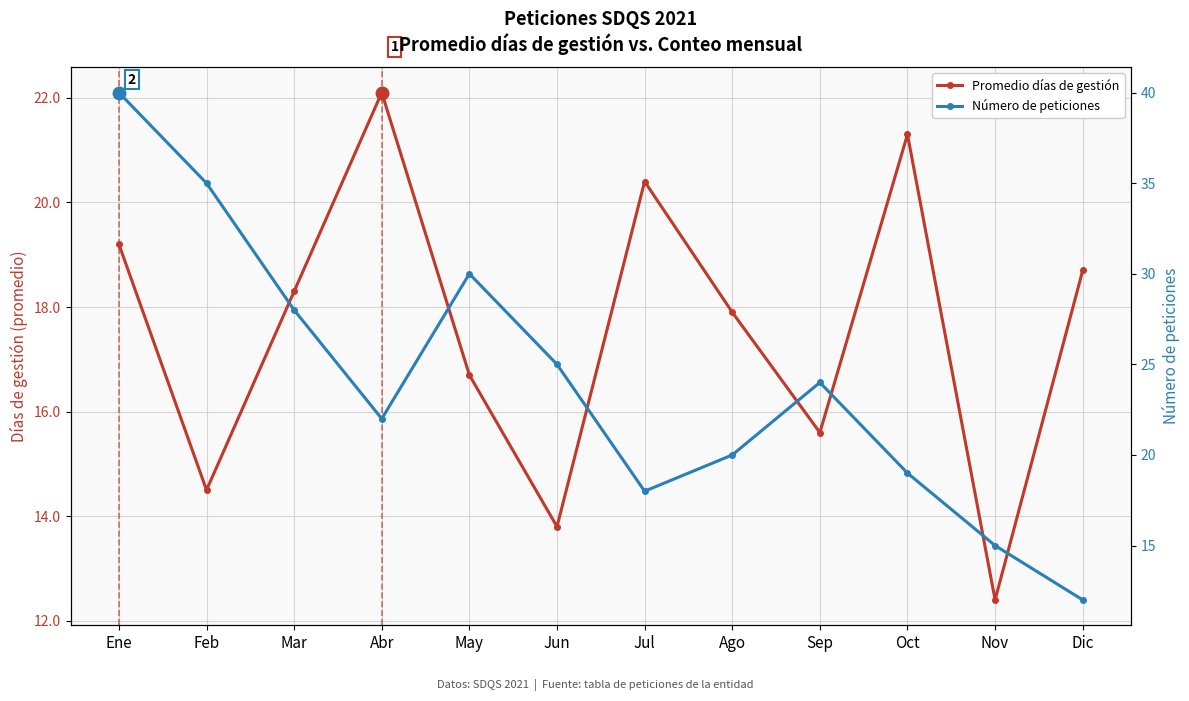

What is the difference between the highest and lowest values at Dic?

6.7